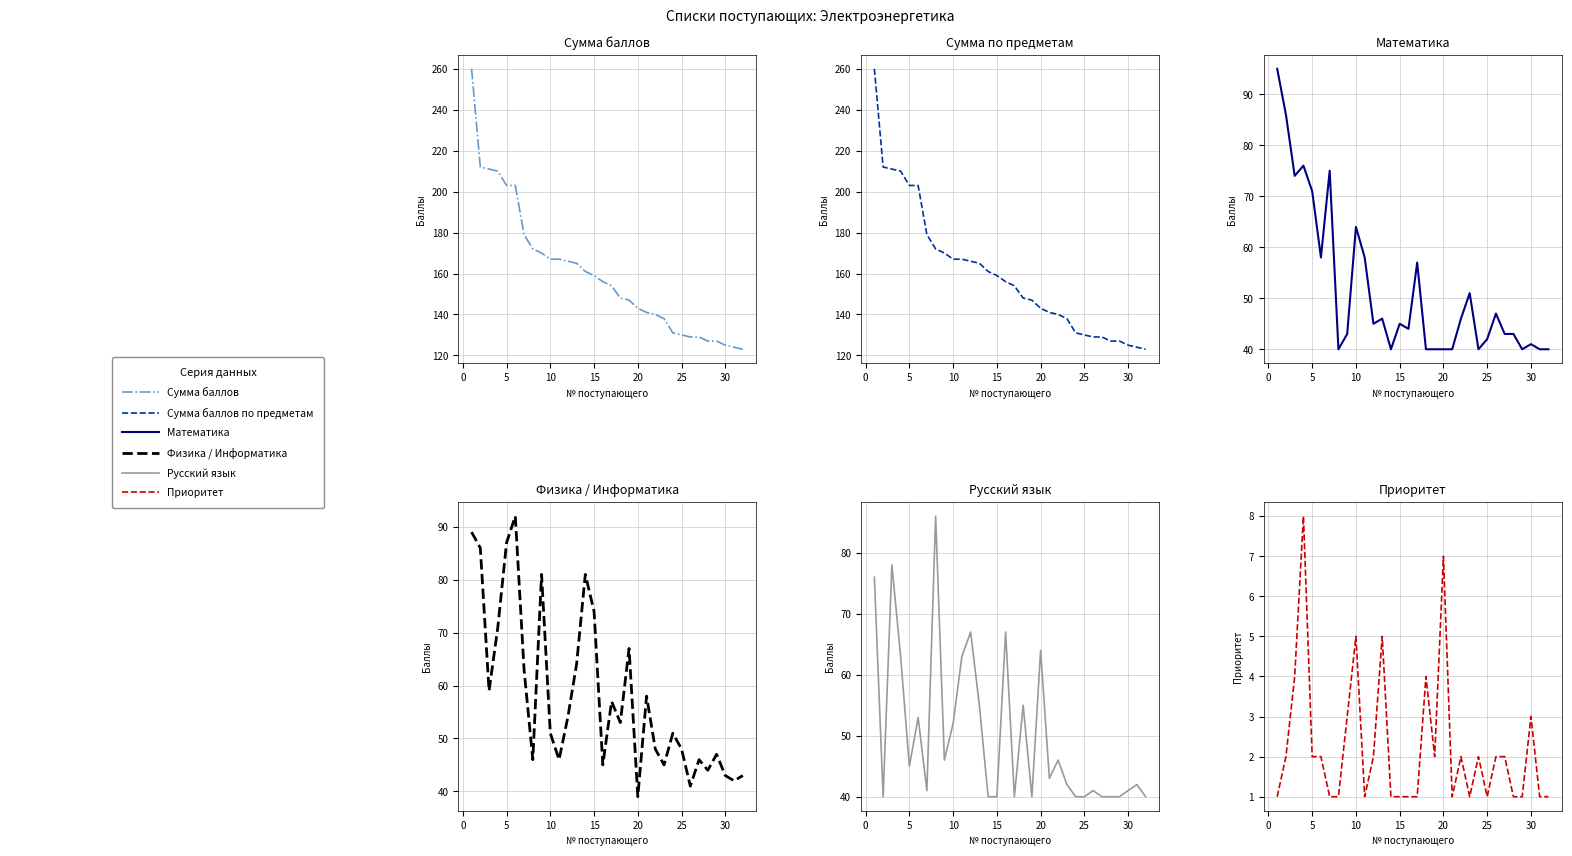

How many values in the Русский язык series are below 43?

16